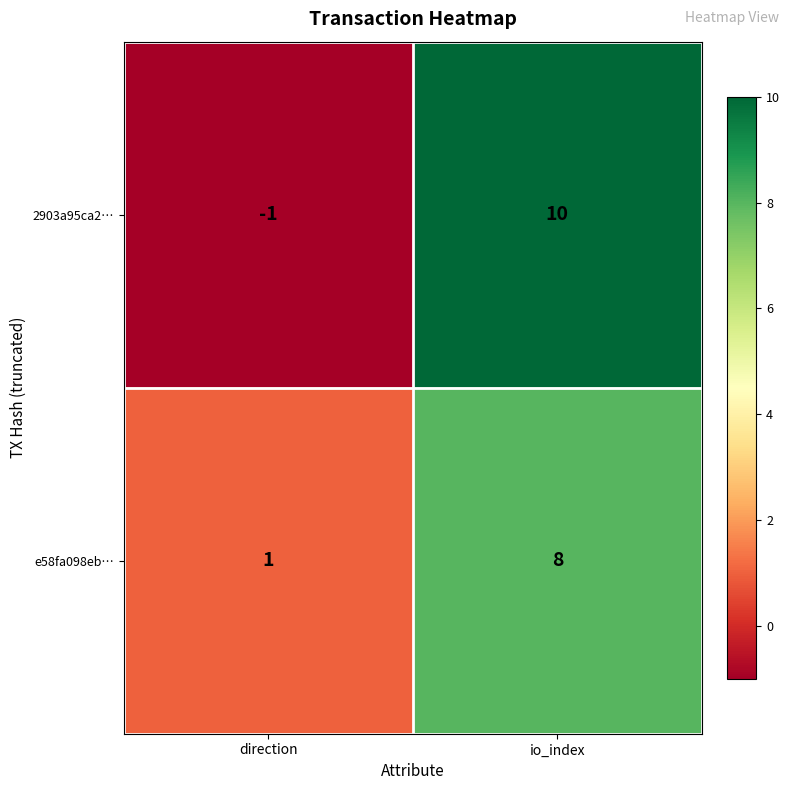

Which label corresponds to the largest value in the chart?

io_index